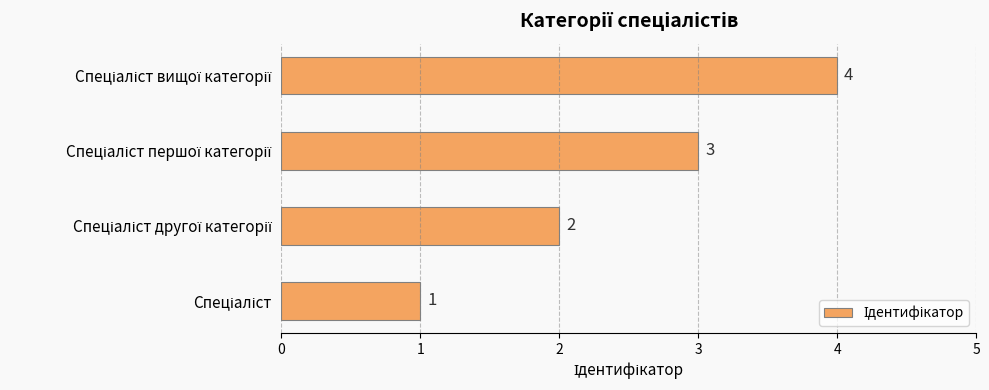

What is the maximum value shown in the chart?

4